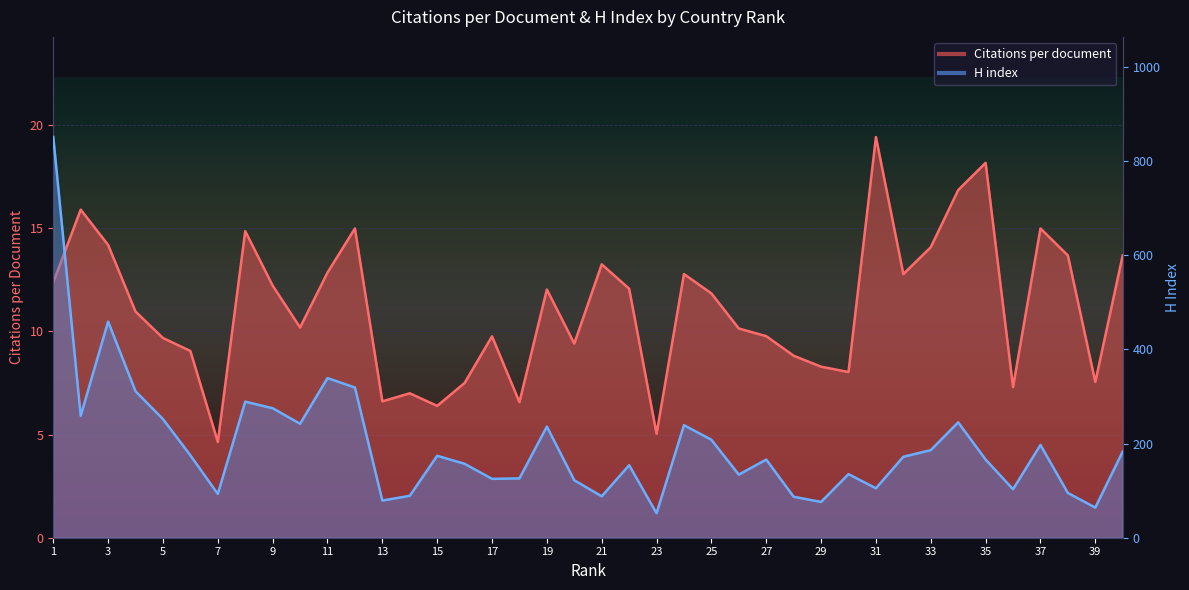

Reading left to right, what are all the values shown in this chart?

Citations per document: 12.4	15.9	14.2	11.0	9.7	9.1	4.6	14.9	12.2	10.2	12.8	15.0	6.6	7.0	6.4	7.5	9.8	6.6	12.0	9.4	13.2	12.1	5.0	12.8	11.8	10.1	9.8	8.8	8.3	8.0	19.4	12.8	14.1	16.9	18.2	7.3	15.0	13.7	7.5	13.7
H index: 851.0	259.0	459.0	311.0	252.0	175.0	93.0	289.0	275.0	242.0	339.0	319.0	79.0	89.0	174.0	157.0	125.0	126.0	236.0	122.0	88.0	154.0	52.0	239.0	208.0	134.0	166.0	87.0	76.0	135.0	105.0	172.0	186.0	245.0	166.0	103.0	197.0	95.0	64.0	183.0